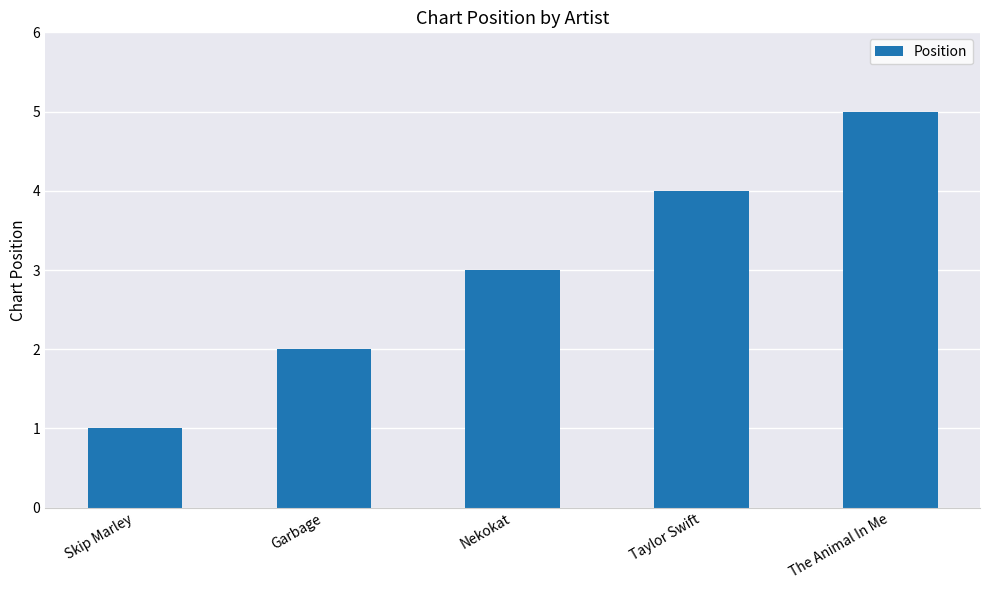

Where is the data nearest to the value 3?

Nekokat